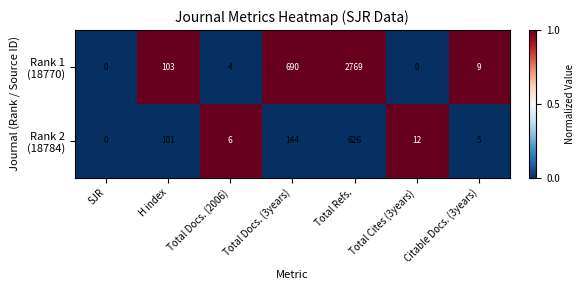

What is the total value across all series at Total Docs. (3years)?

834